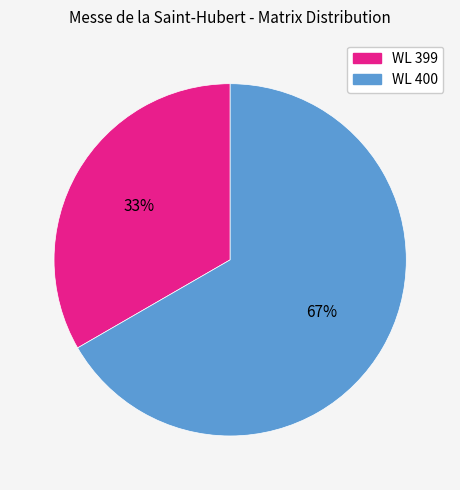

Rank the categories by value from lowest to highest.

WL 399, WL 400